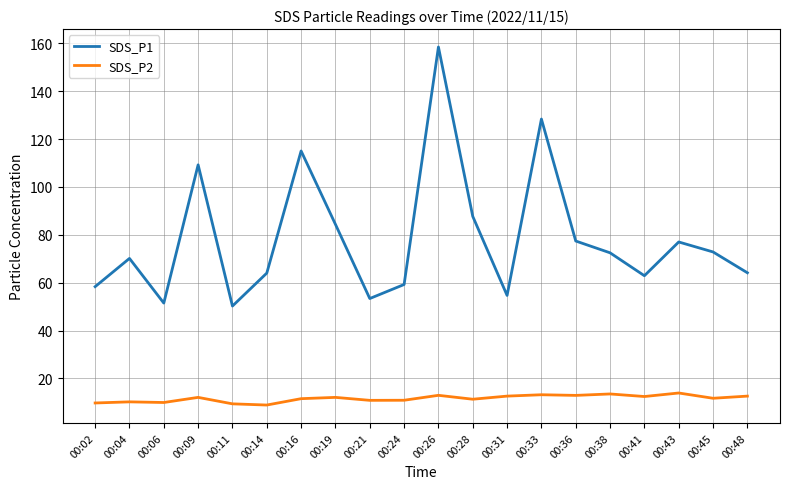

Rank the series by their maximum value, from highest to lowest.

SDS_P1, SDS_P2